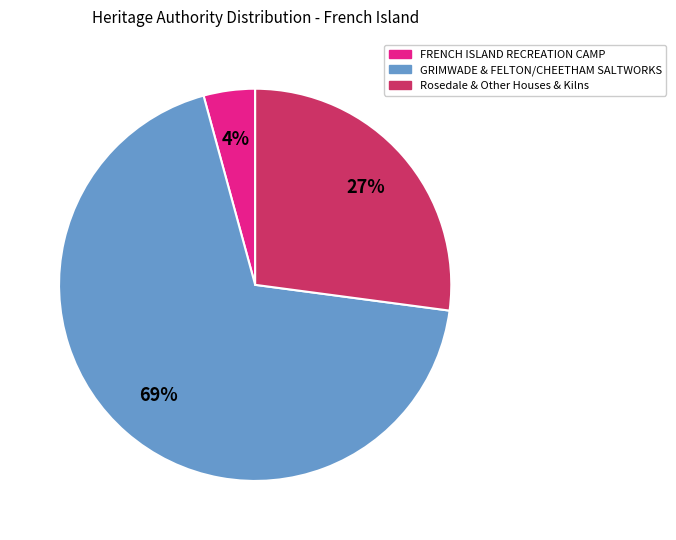

True or false: GRIMWADE & FELTON/CHEETHAM SALTWORKS accounts for 69% of the total.

True